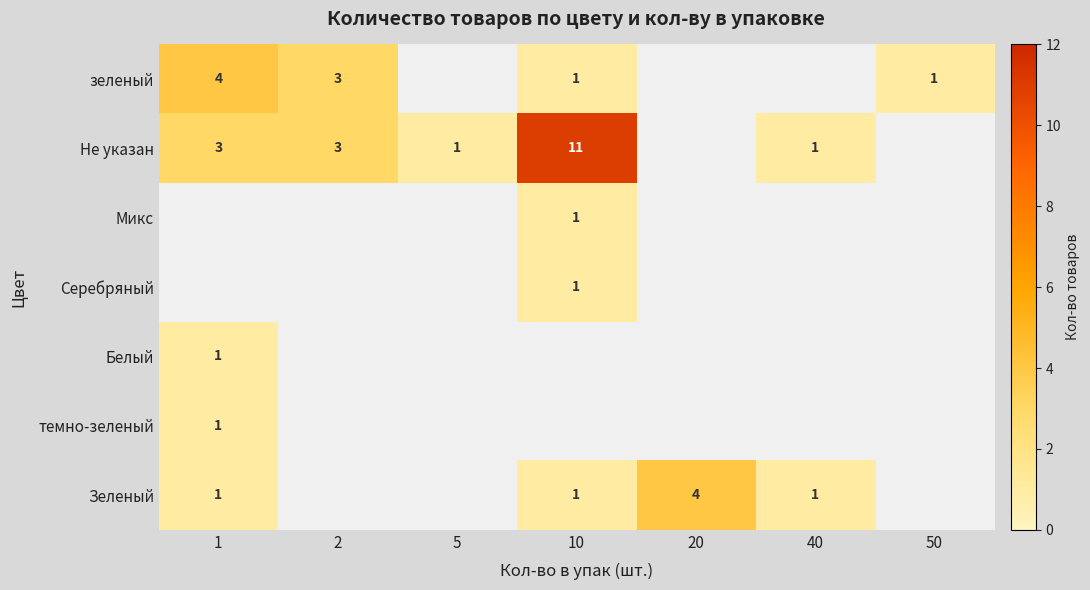

What is the spread (max minus min) of values at 10?

10.0